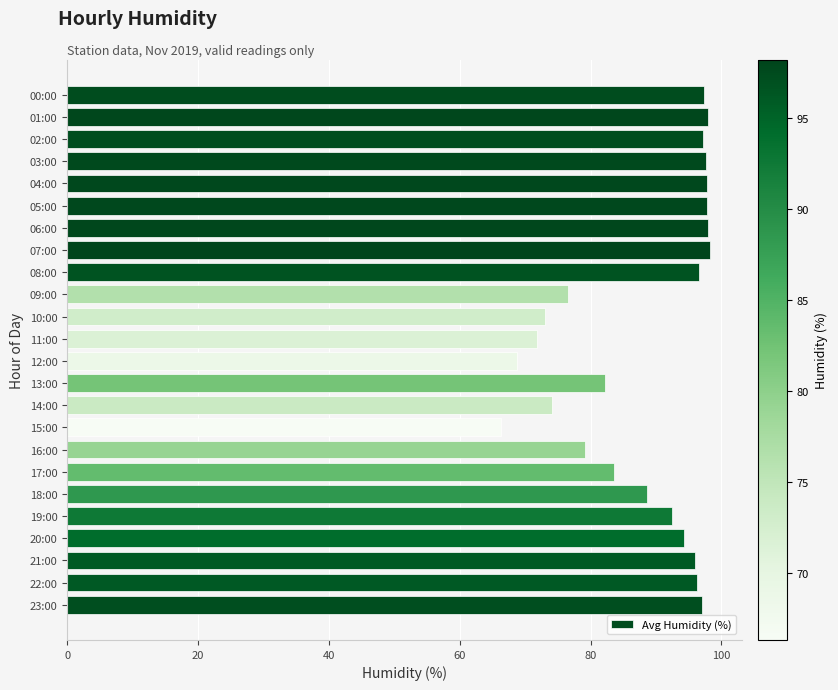

The value at 07:00 is 161.2. True or false?

False